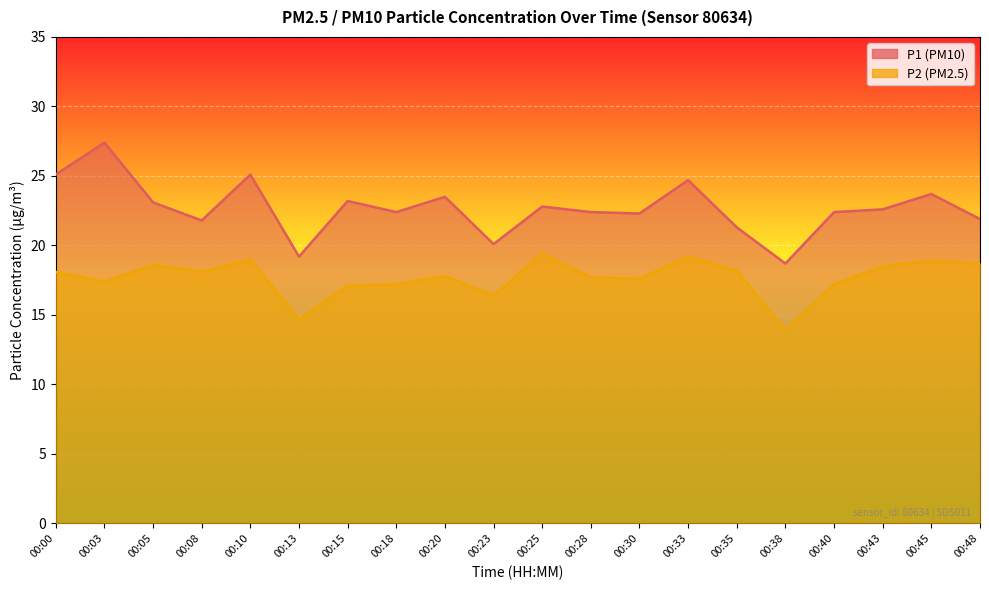

What are all the series names shown in the legend?

P1, P2